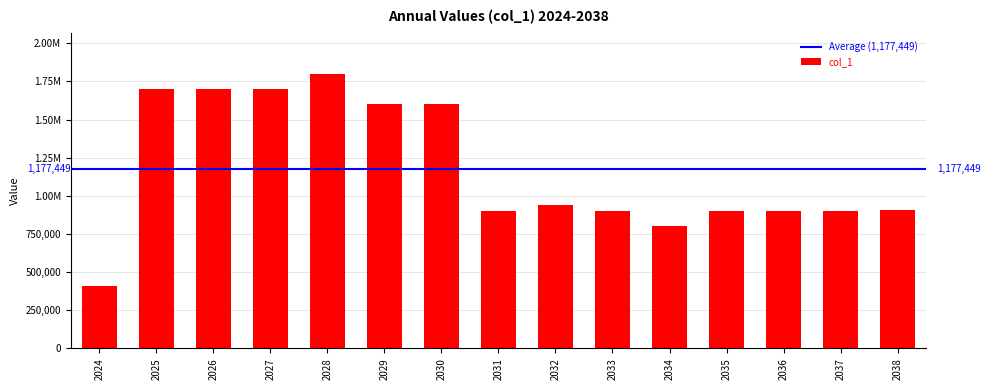

Does the chart contain any negative values?

No